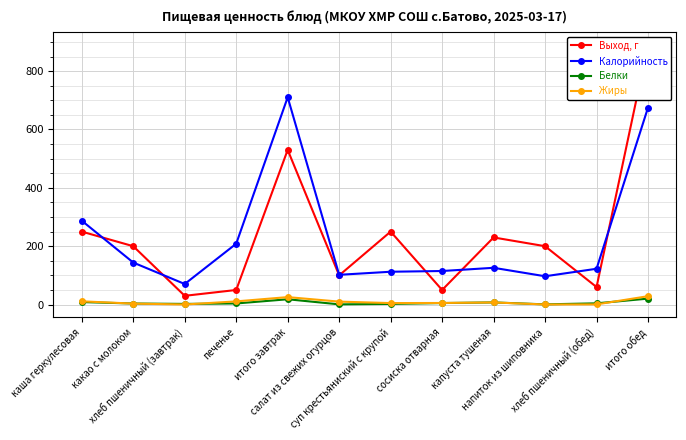

Is it true that Жиры equals 5.5 at сосиска отварная?

True